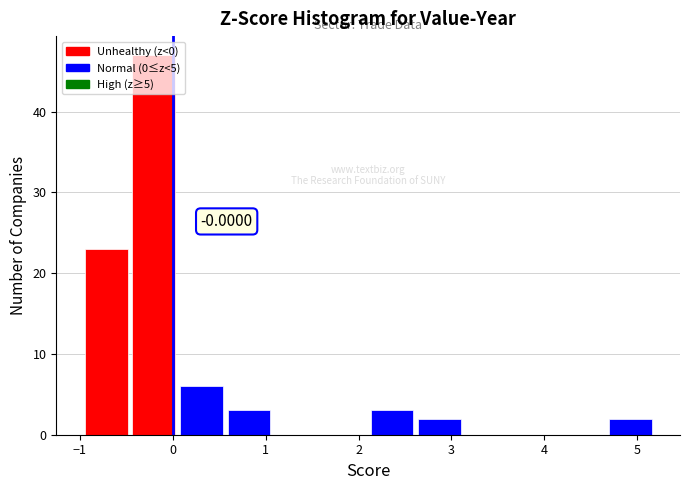

Which range on the x-axis has the tallest bar?

-0.4 to 0.1